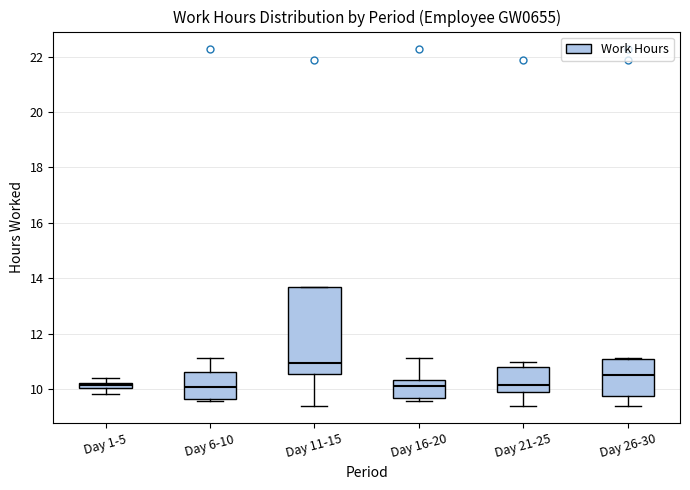

Which box's median line is the highest?

Day 11-15